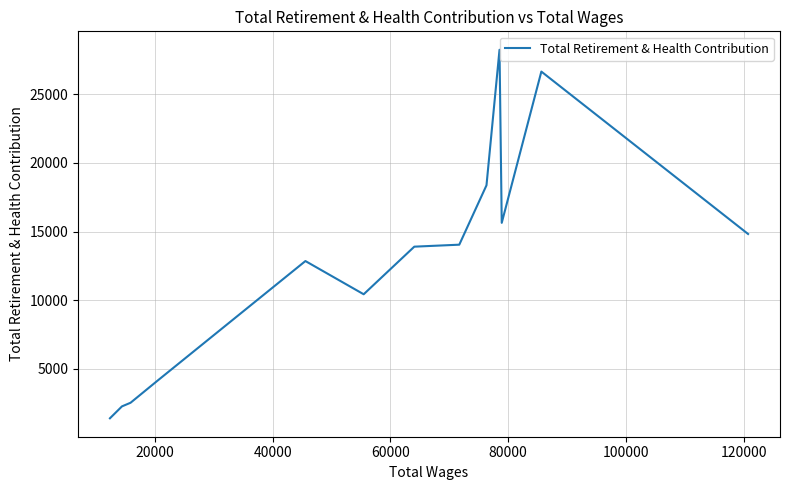

Is this an area chart (filled region under the line)?

No